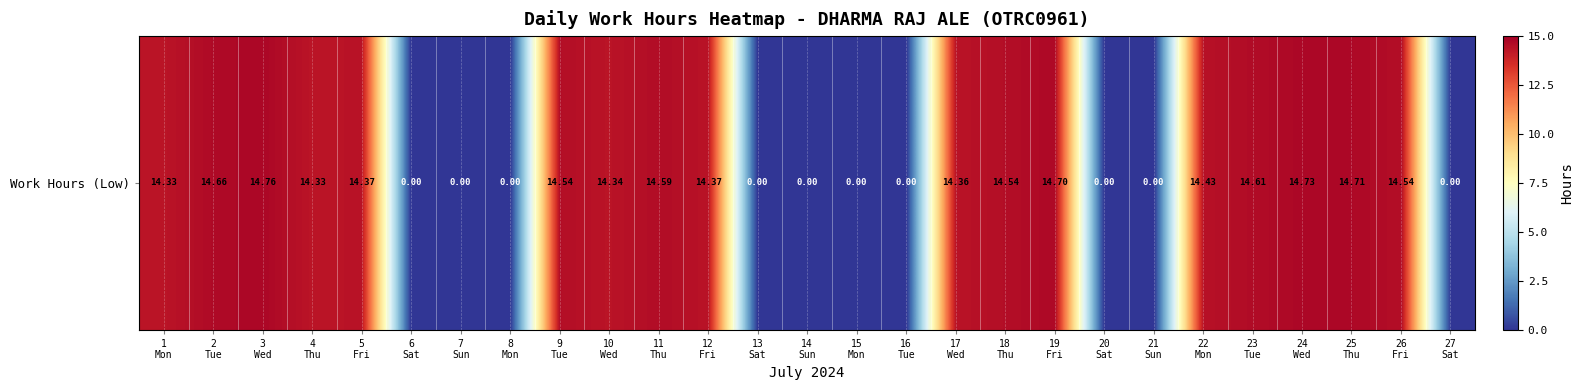

What is the greatest value displayed?

14.8